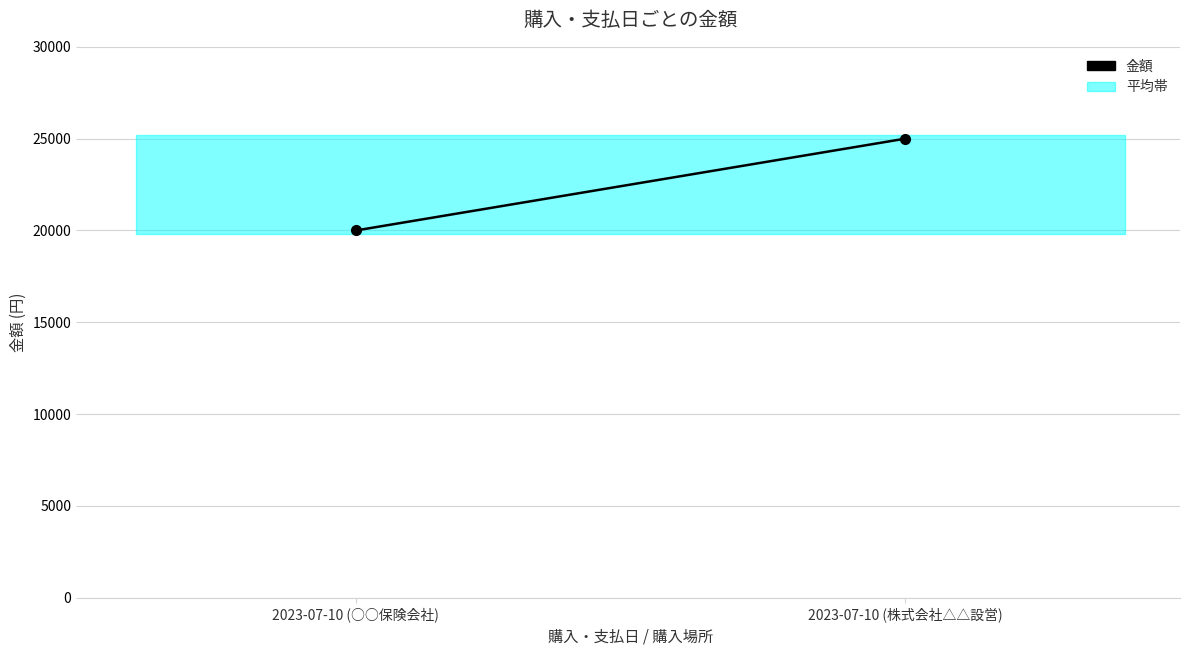

Rank the categories by value from highest to lowest.

2023-07-10 (株式会社△△設営), 2023-07-10 (○○保険会社)